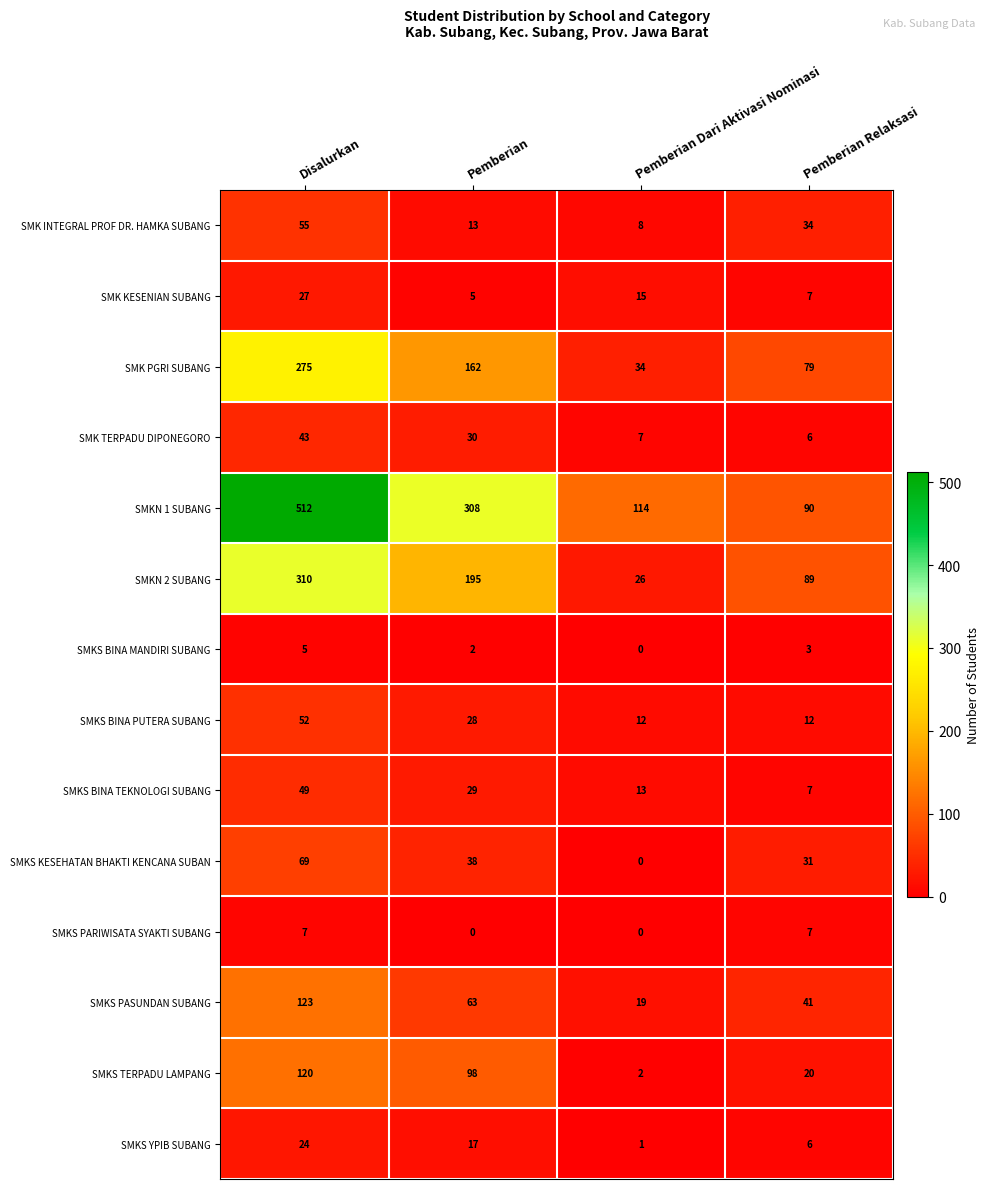

What is the total value across all series at Pemberian?

988